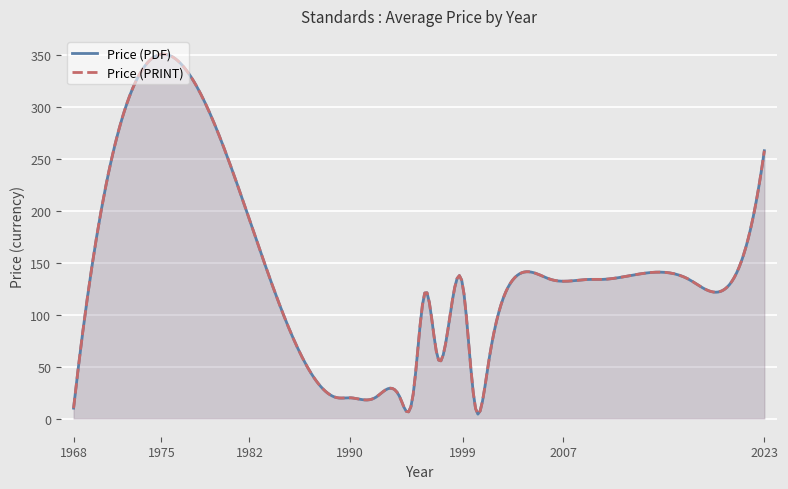

How many values in the Price (PRINT) series exceed 50?

17